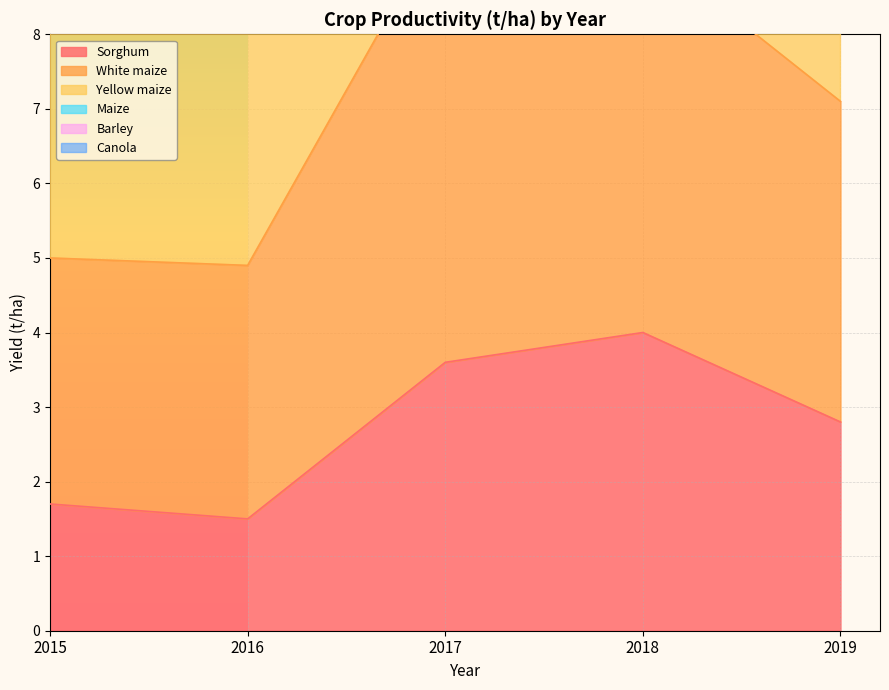

Reading left to right, what are all the values shown in this chart?

Sorghum: 2015=1.7	2016=1.5	2017=3.6	2018=4.0	2019=2.8
White maize: 2015=16.7	2016=17.1	2017=27.0	2018=23.7	2019=20.4
Maize: 2015=18.0	2016=18.4	2017=28.5	2018=24.8	2019=21.6